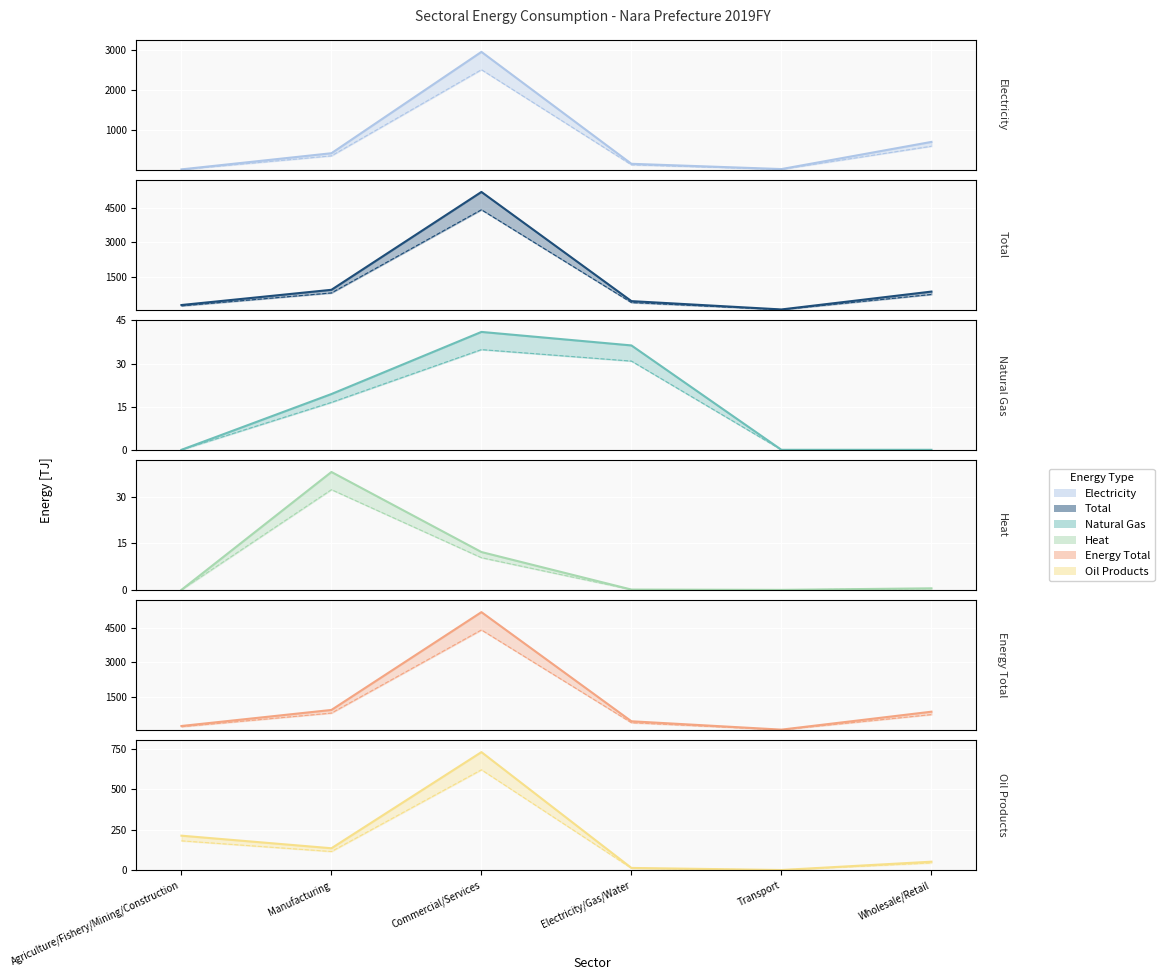

Count the number of data series in this chart.

6